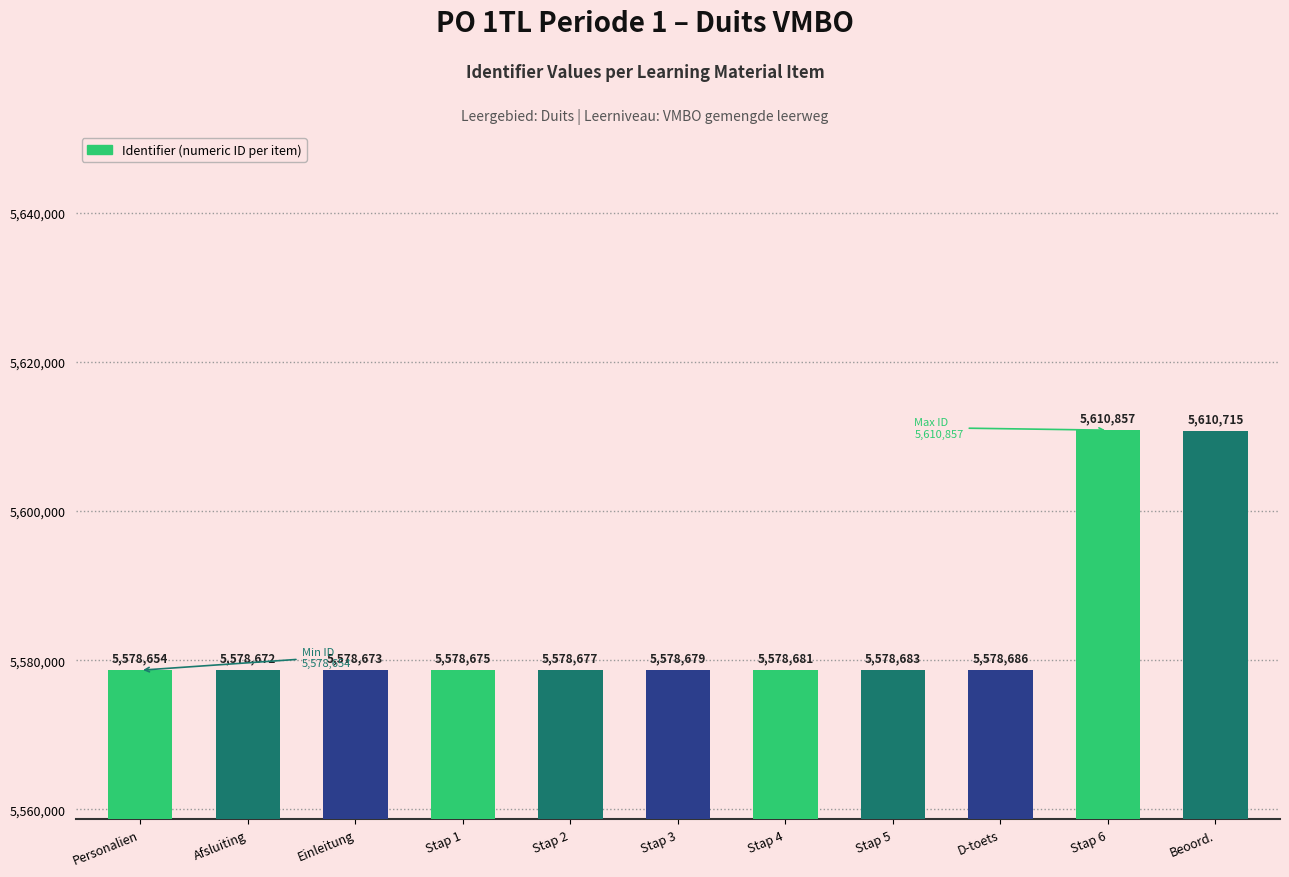

At which category does the chart reach its peak across all series?

Stap 6